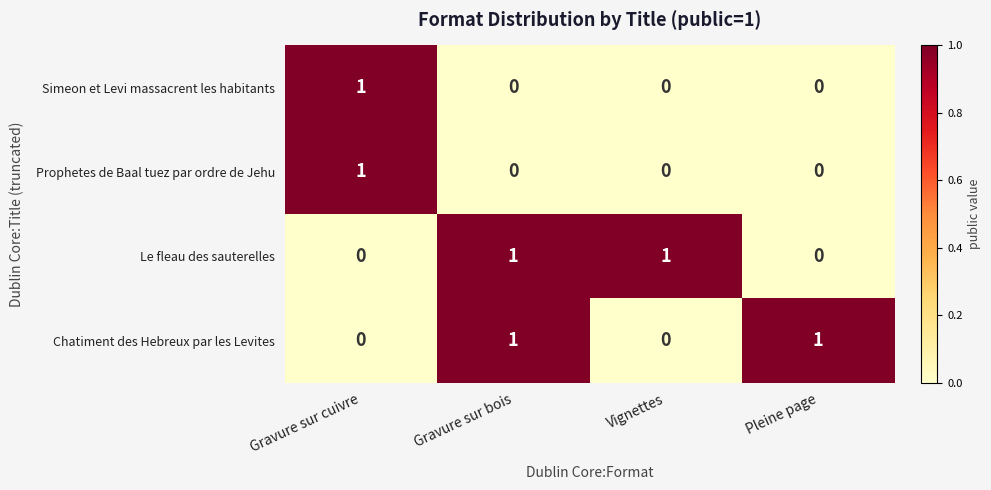

The value of Prophetes de Baal tuez par ordre de Jehu at Gravure sur cuivre is 2. True or false?

False